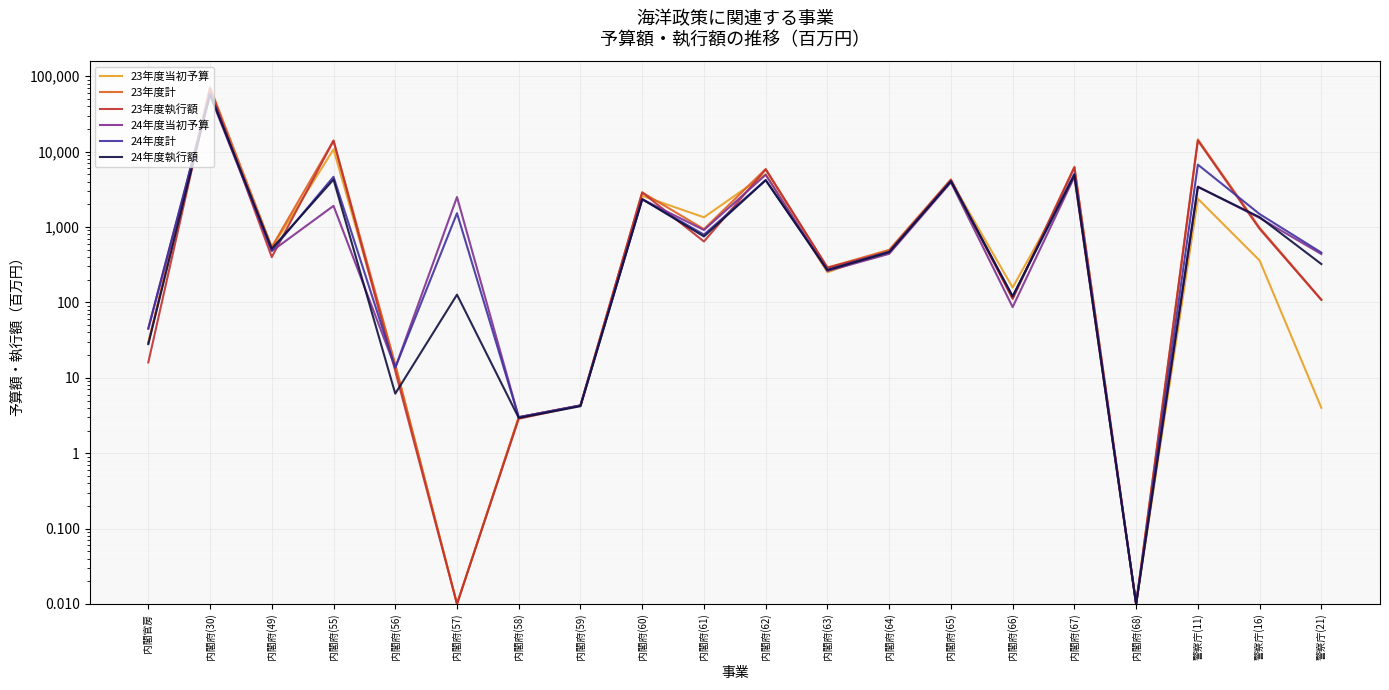

In 23年度計, how many points are higher than both neighbors (excluding endpoints)?

7